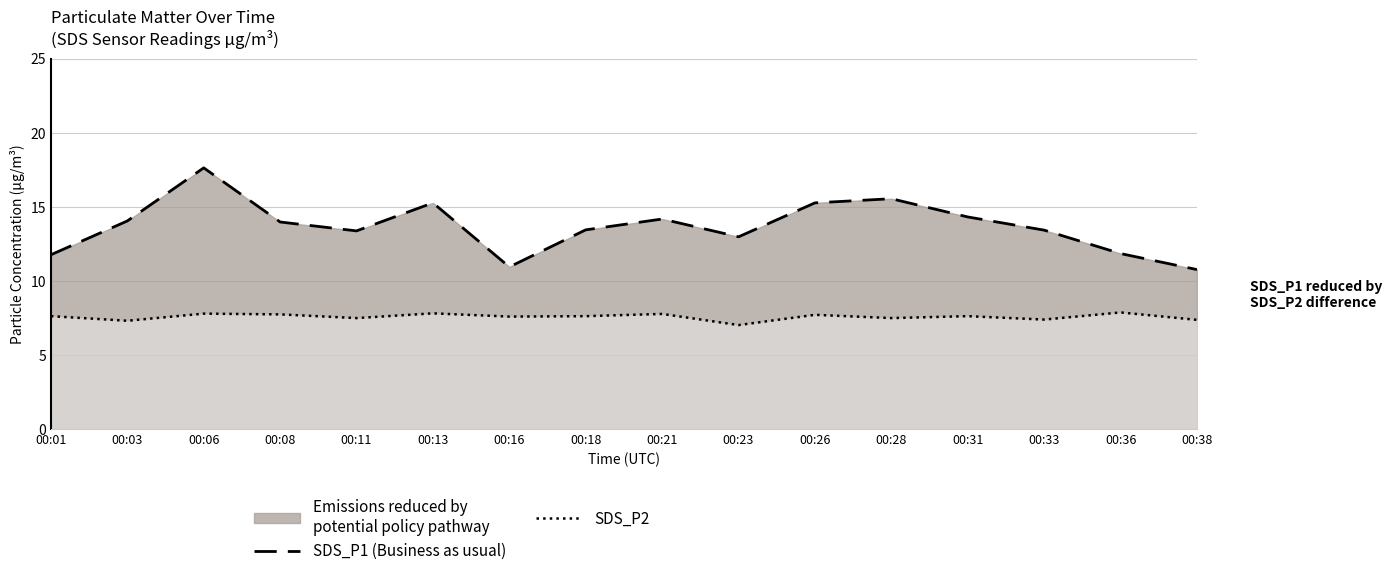

Reading left to right, transcribe all the data shown in this chart.

SDS_P1 (Business as usual): 00:01=11.8	00:03=14.1	00:06=17.6	00:08=14.0	00:11=13.4	00:13=15.3	00:16=10.9	00:18=13.4	00:21=14.2	00:23=13.0	00:26=15.3	00:28=15.6	00:31=14.3	00:33=13.4	00:36=11.8	00:38=10.8
SDS_P2: 00:01=7.6	00:03=7.3	00:06=7.8	00:08=7.8	00:11=7.5	00:13=7.8	00:16=7.6	00:18=7.6	00:21=7.8	00:23=7.0	00:26=7.7	00:28=7.5	00:31=7.6	00:33=7.4	00:36=7.9	00:38=7.4